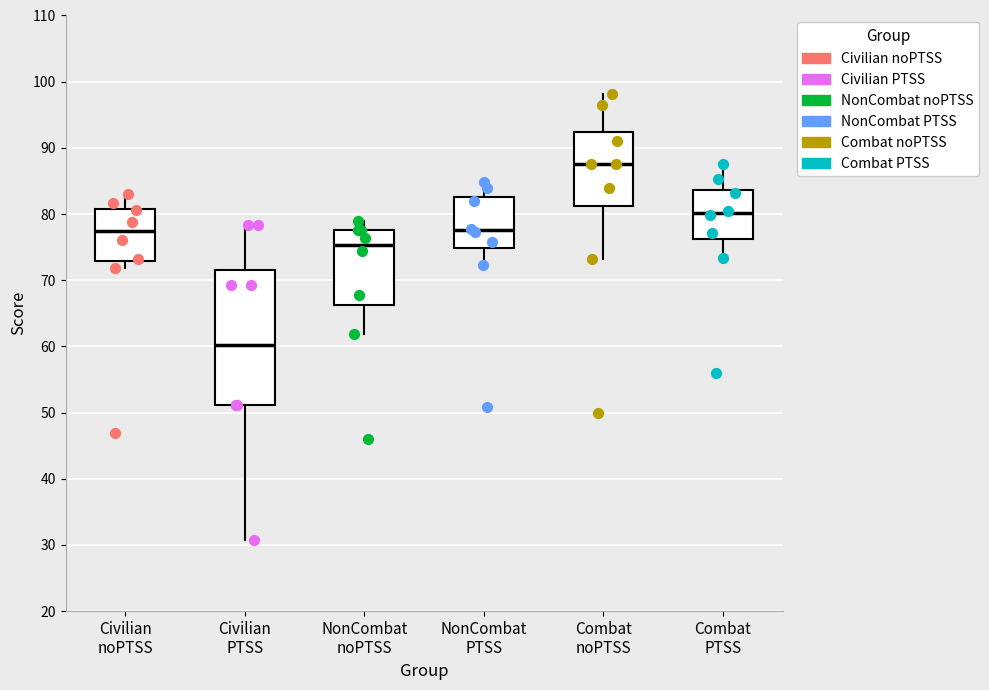

Comparing the boxes themselves (not the whiskers), which one is the tallest?

Civilian PTSS